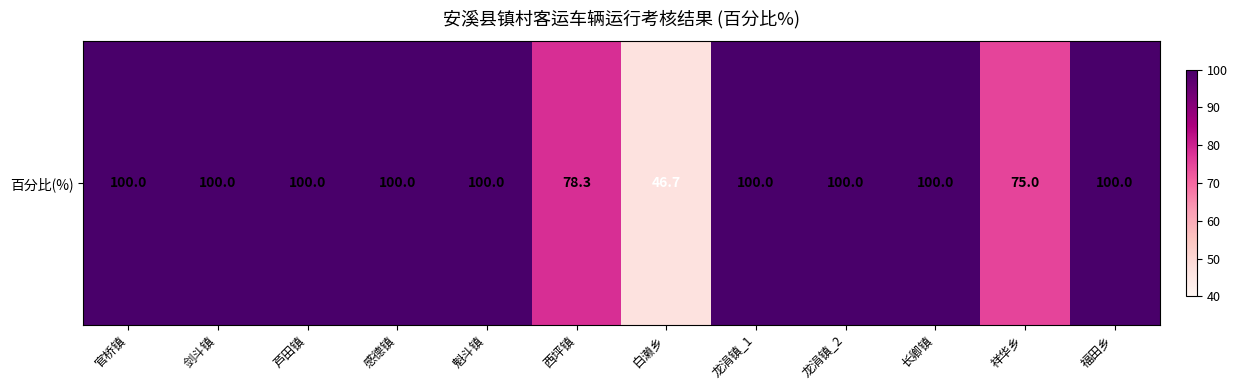

Which label corresponds to the smallest value in the chart?

白濑乡